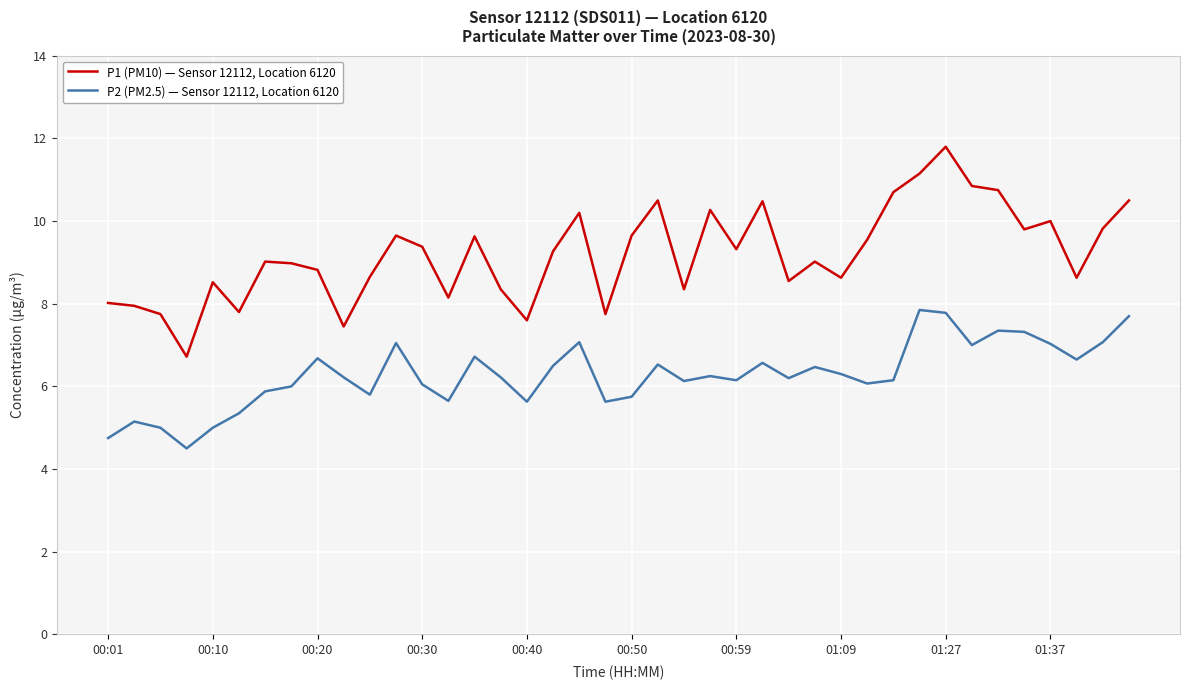

Which series has the largest total across all categories?

P1 (PM10) — Sensor 12112, Location 6120